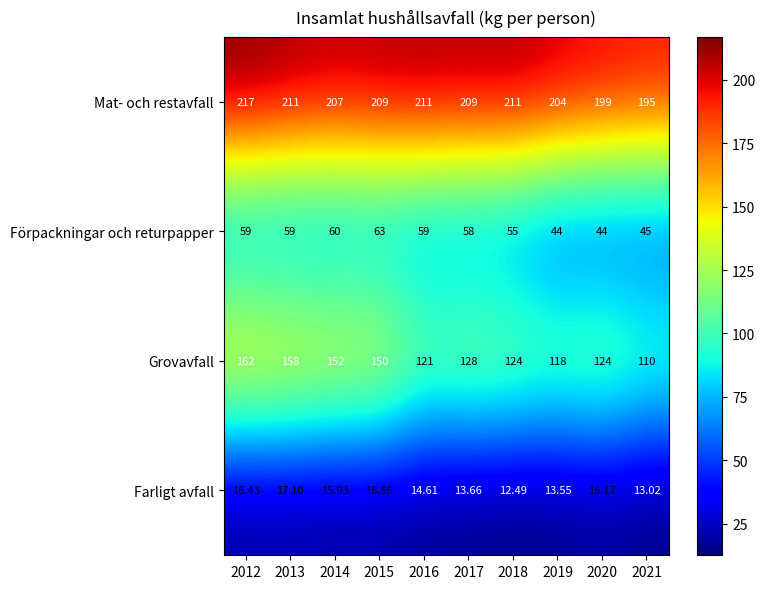

Rank the series by their average value, from lowest to highest.

Farligt avfall, Förpackningar och returpapper, Grovavfall, Mat- och restavfall